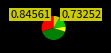

Is there a majority slice in this chart?

No